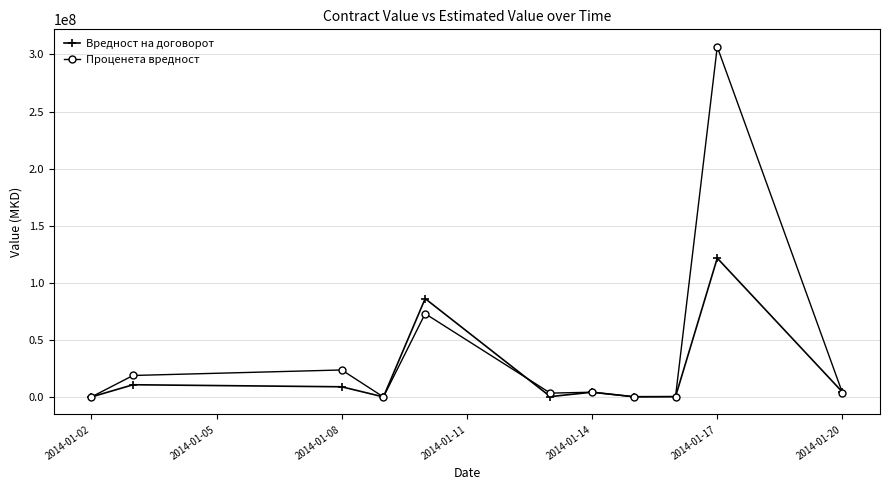

True or false: Вредност на договорот has more than 1 points higher than both neighbors.

True